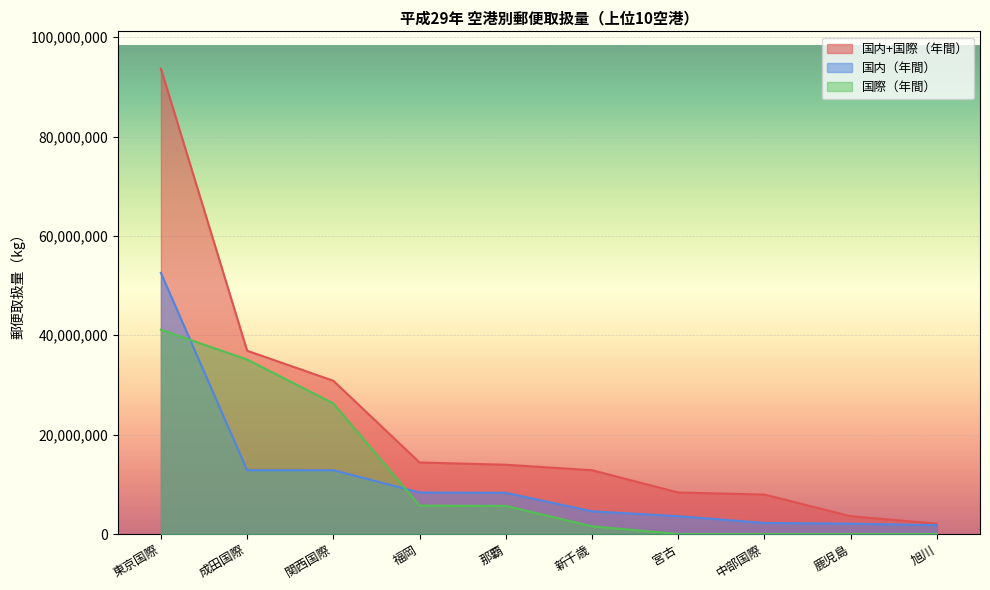

What position from the left is 新千歳?

6